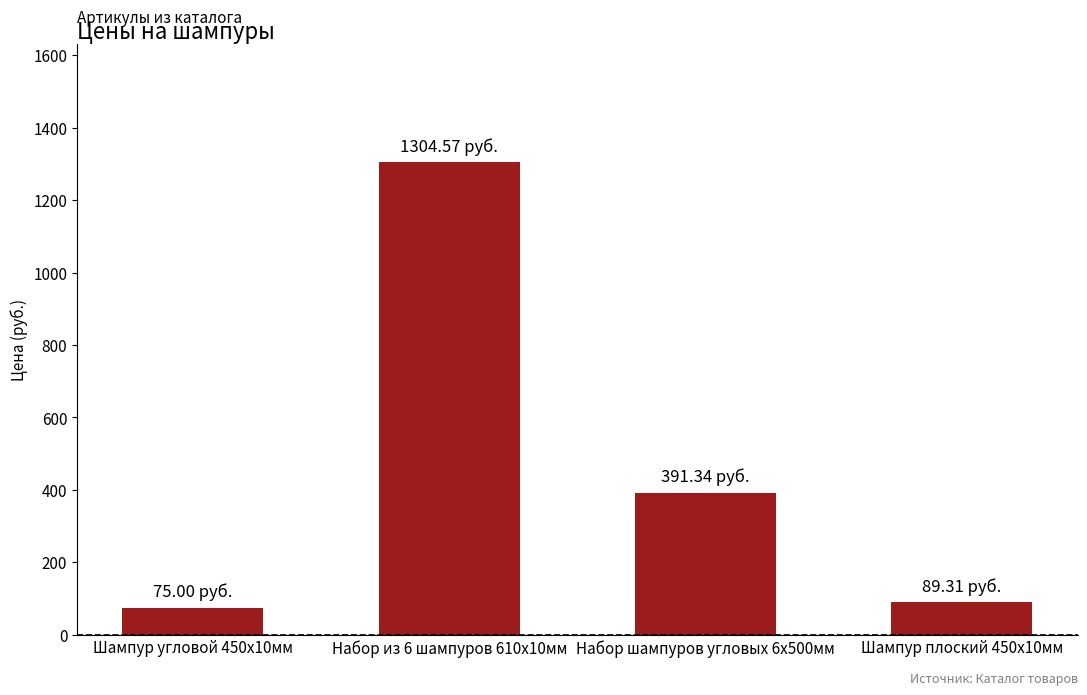

What is the difference between the values at Шампур плоский 450х10мм and Шампур угловой 450х10мм?

14.3